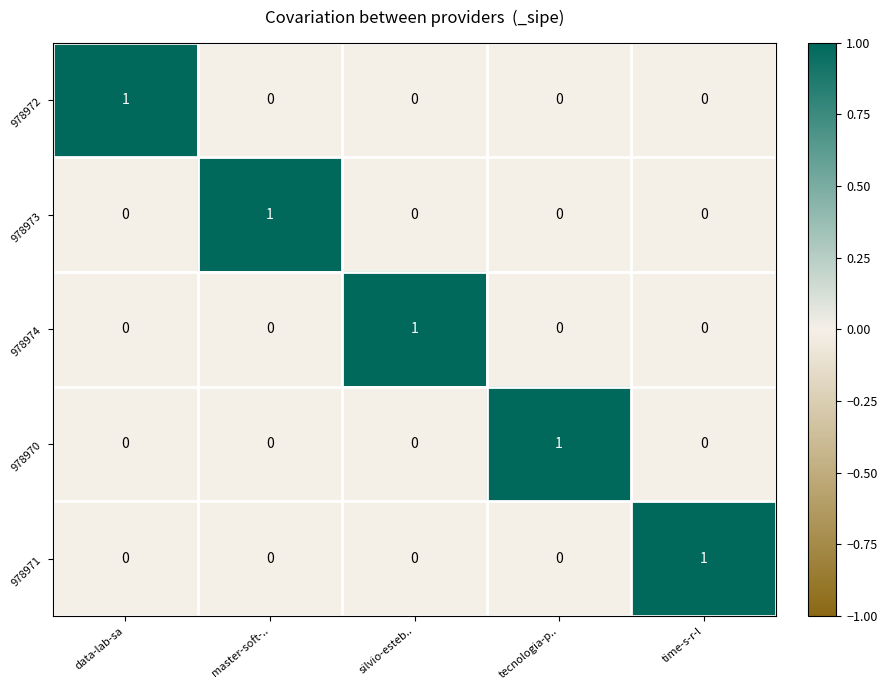

The value of 978974 at silvio-esteb.. is 1. True or false?

True